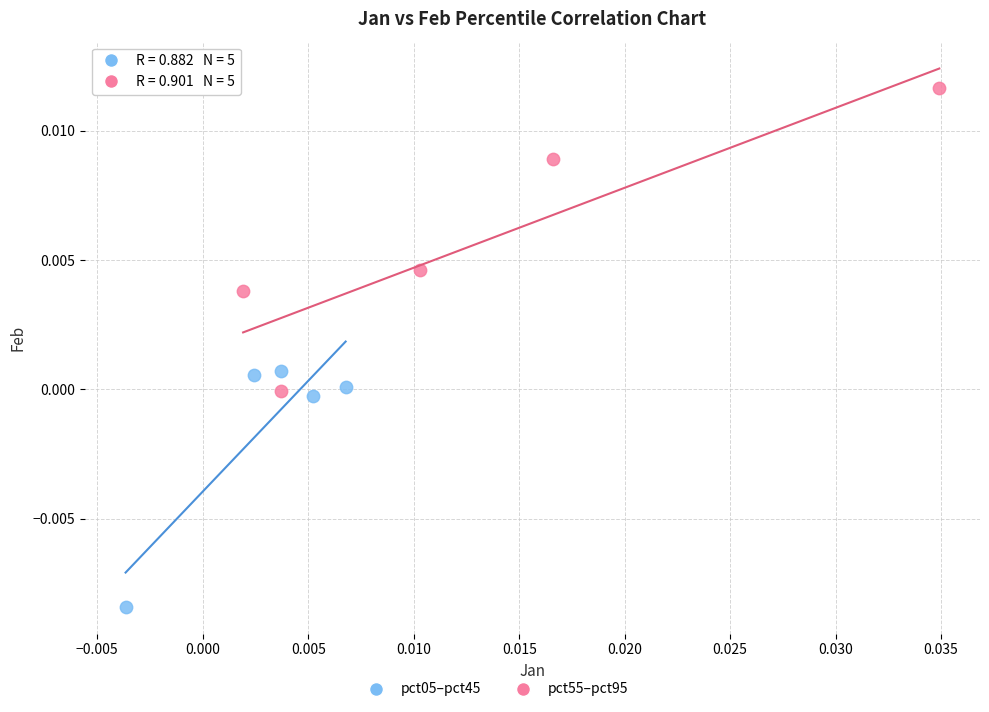

Which series has the largest Y range (max minus min)?

pct55–pct95